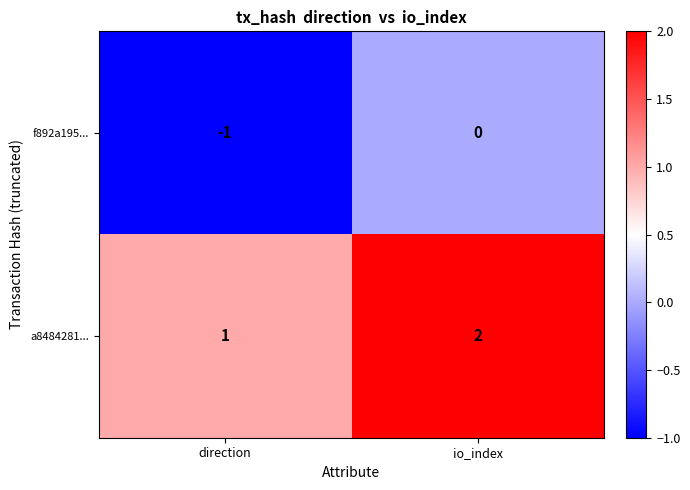

Which category has the lowest value across all series?

direction